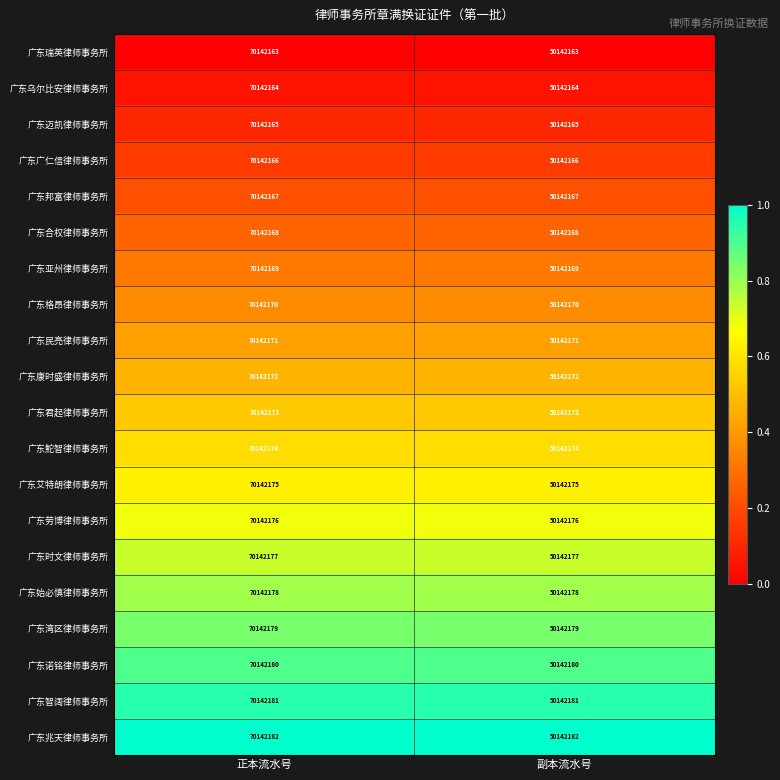

True or false: 广东始必慎律师事务所 has a value of 33906266 at 副本流水号.

False